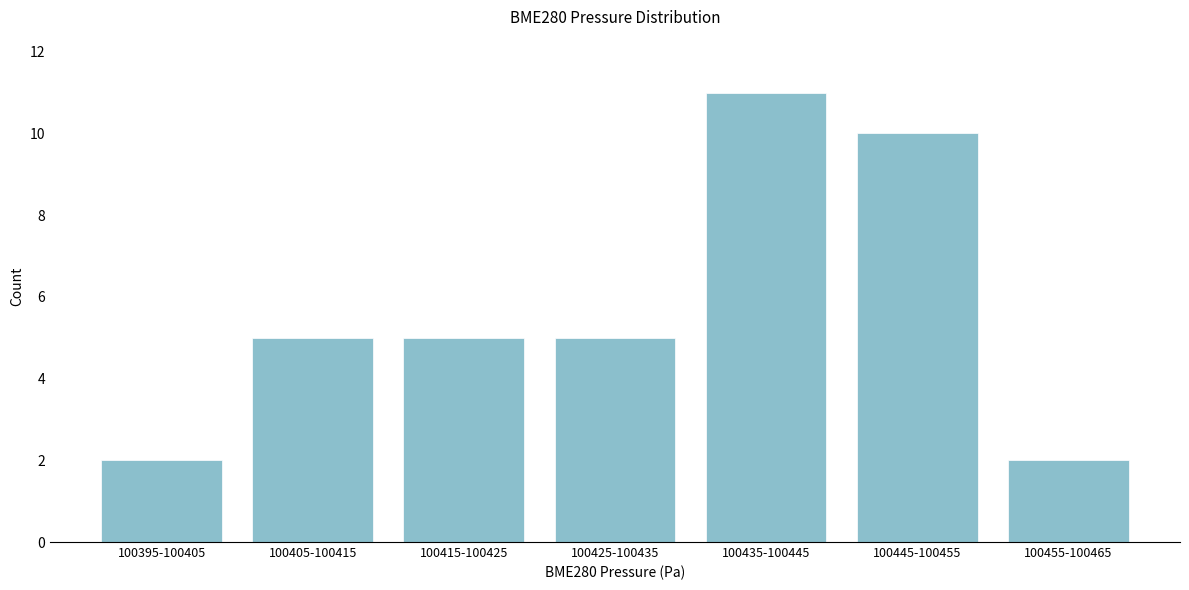

Reading left to right, what are all the values shown in this chart?

2	5	5	5	11	10	2